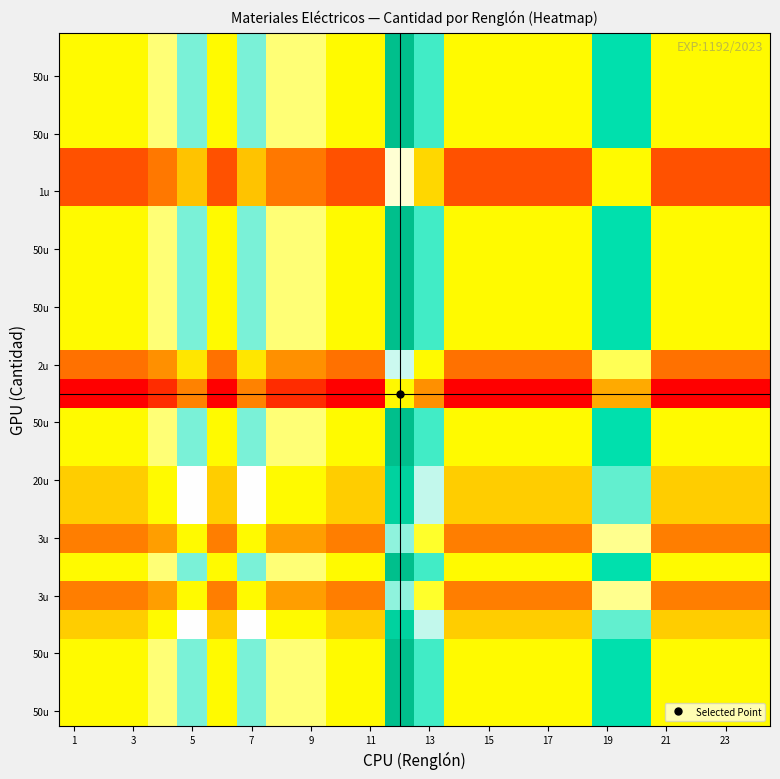

What is the maximum value shown in the chart?

1.0